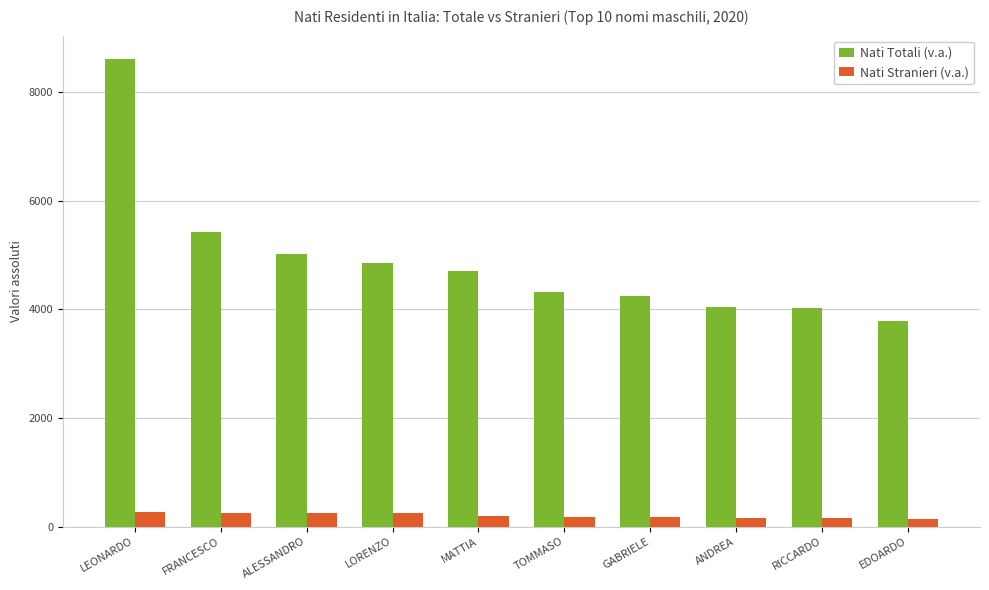

What is the difference between the maximum and minimum values in the Nati Totali (v.a.) series?

4819